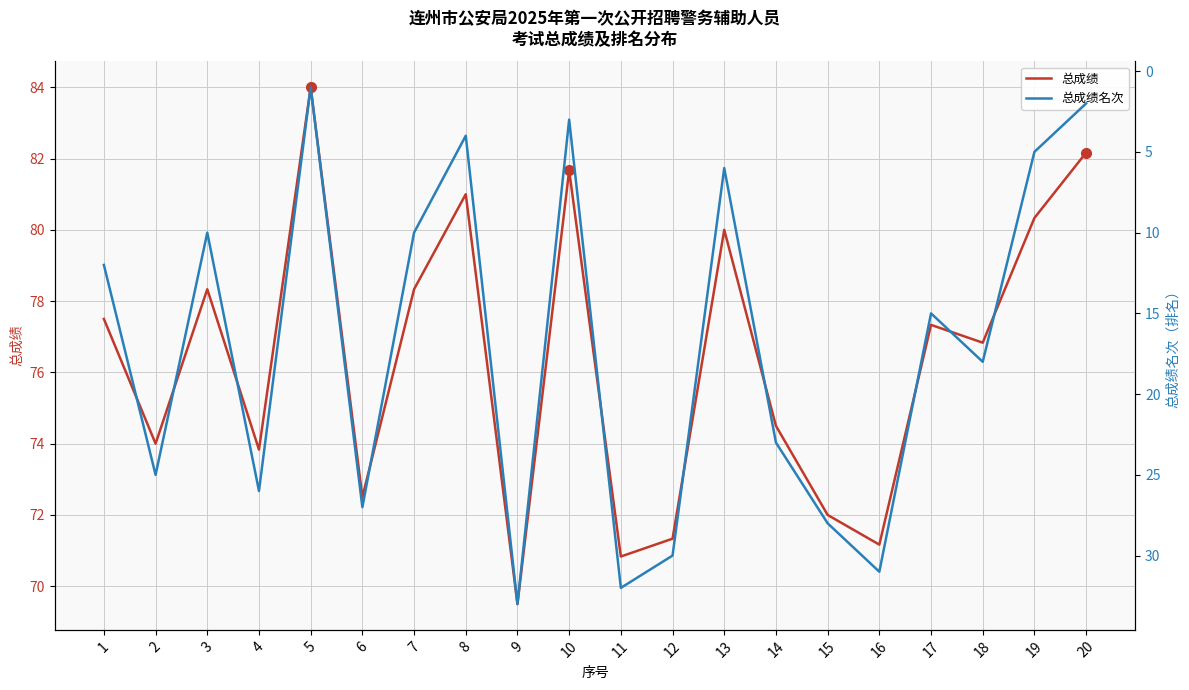

What is the total value across all series at 15?

100.0